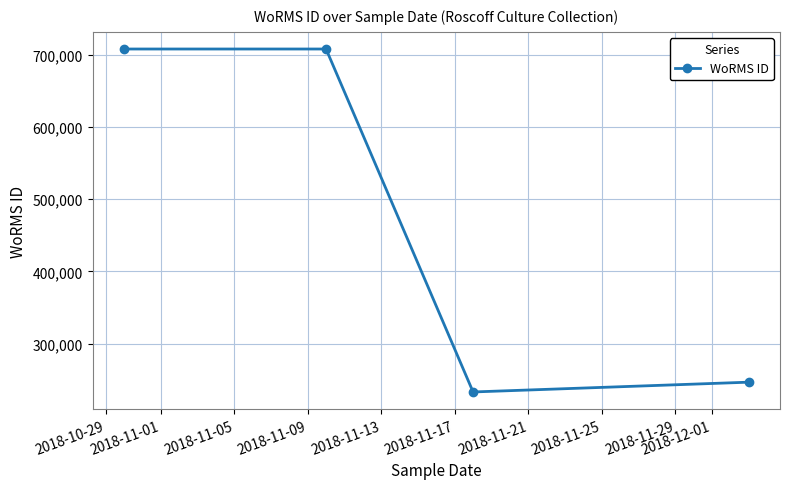

Reading left to right, list all the values displayed in this chart.

707630	707630	233037	246593